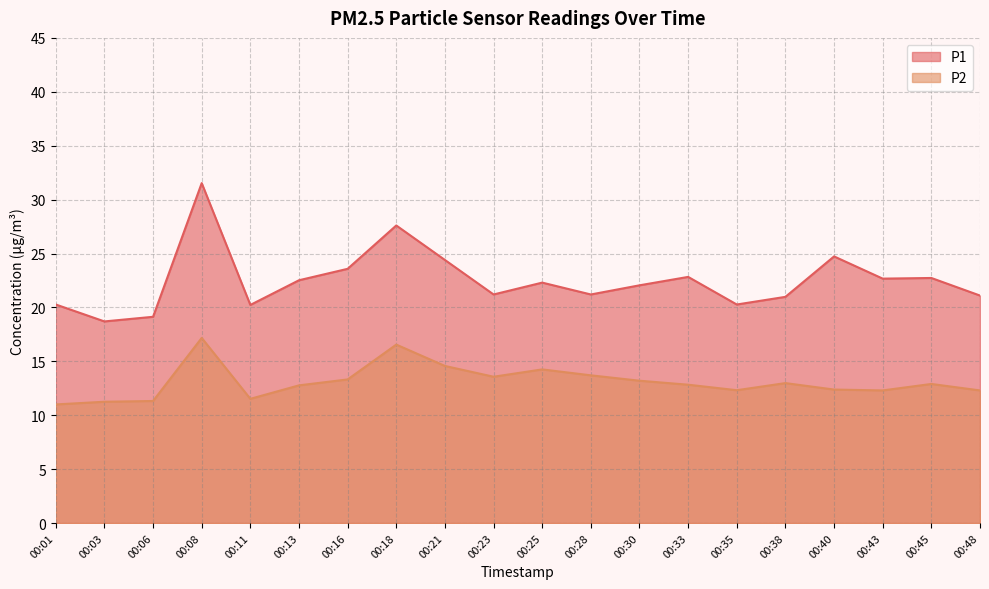

Where is P2 nearest to the value 14?

00:25